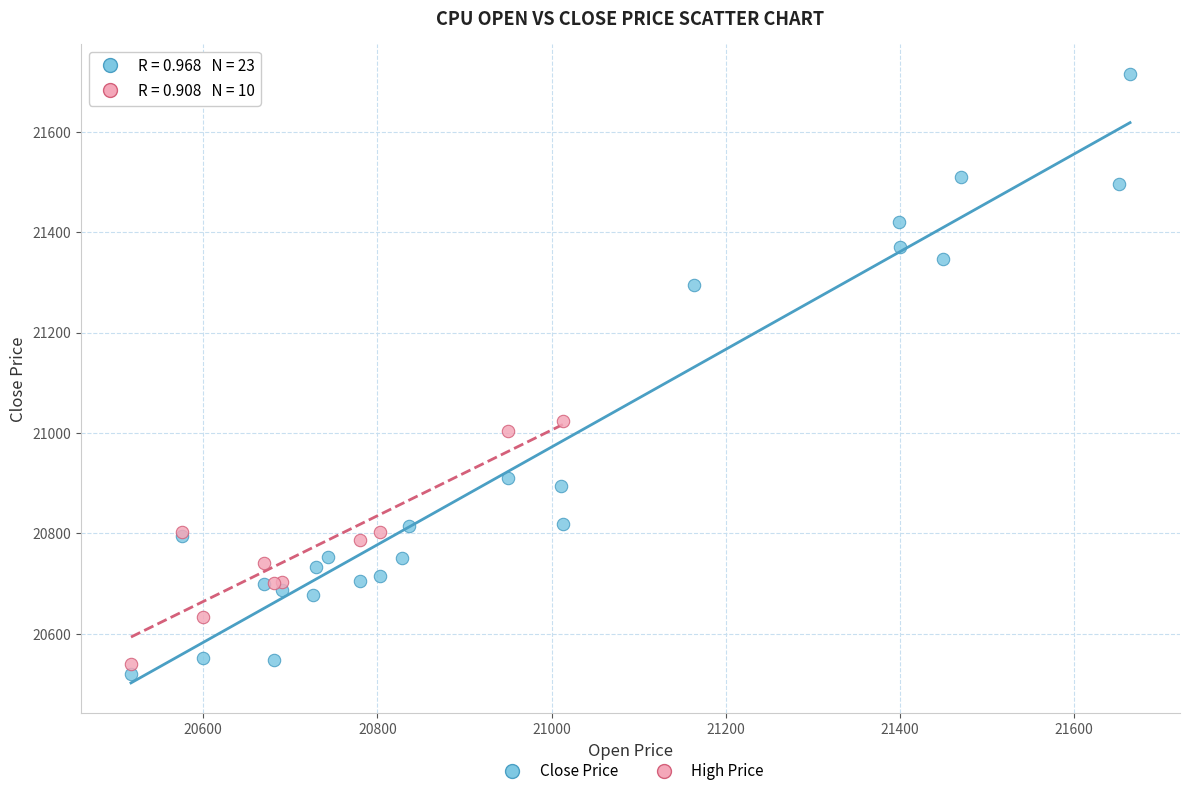

Which series contains the highest Y value?

Close Price